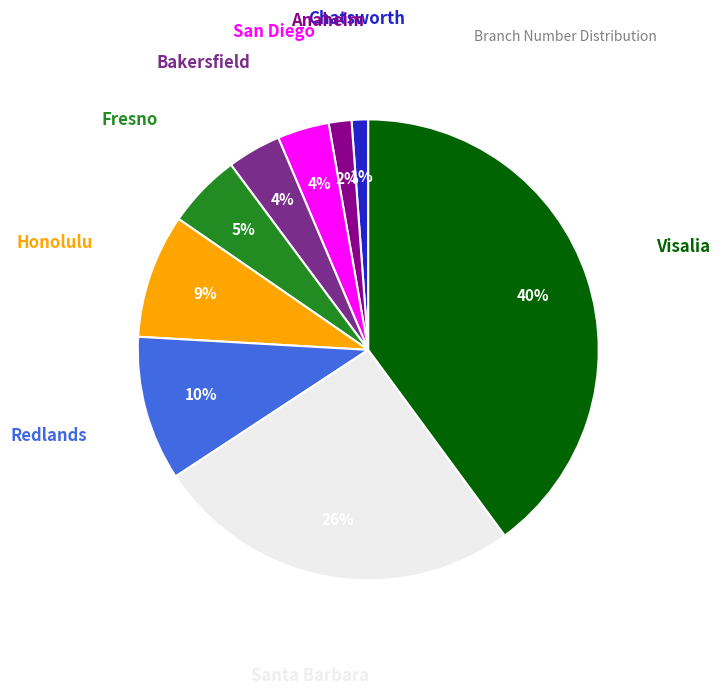

Does any single category account for the majority?

No